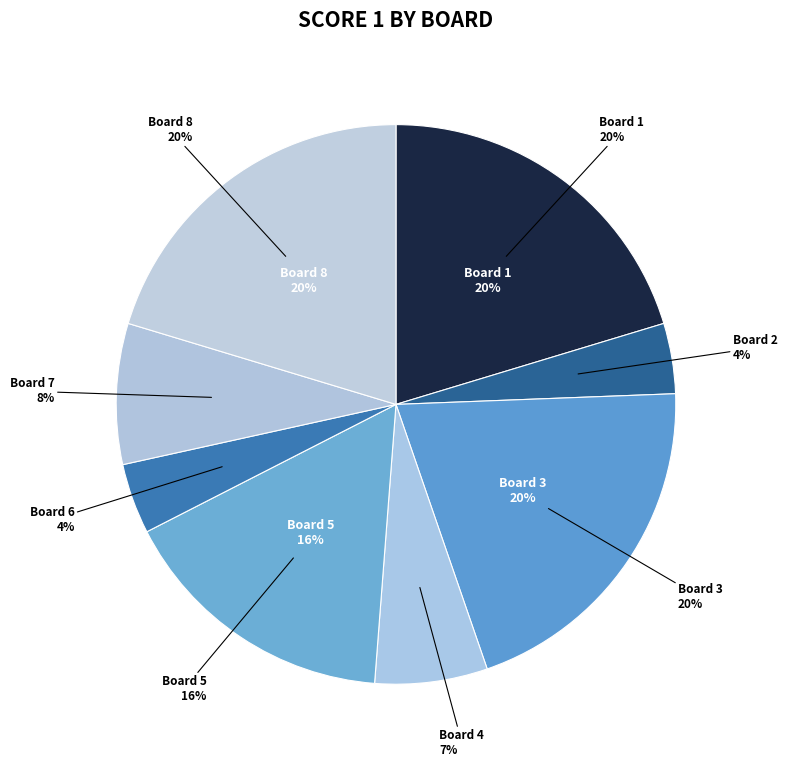

How many segments does this pie chart have?

8